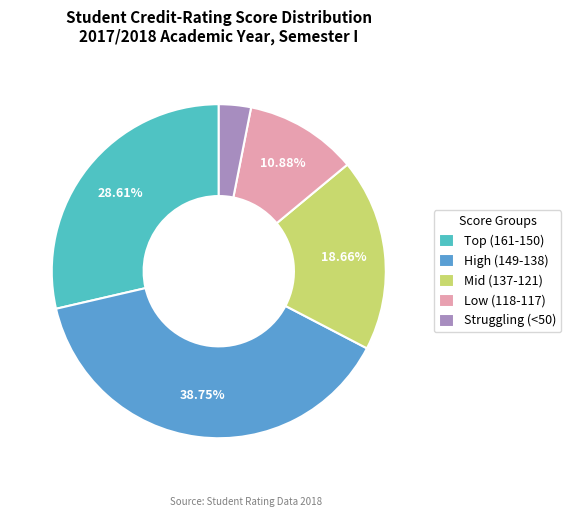

What is the smallest slice in the pie chart?

Struggling (<50)